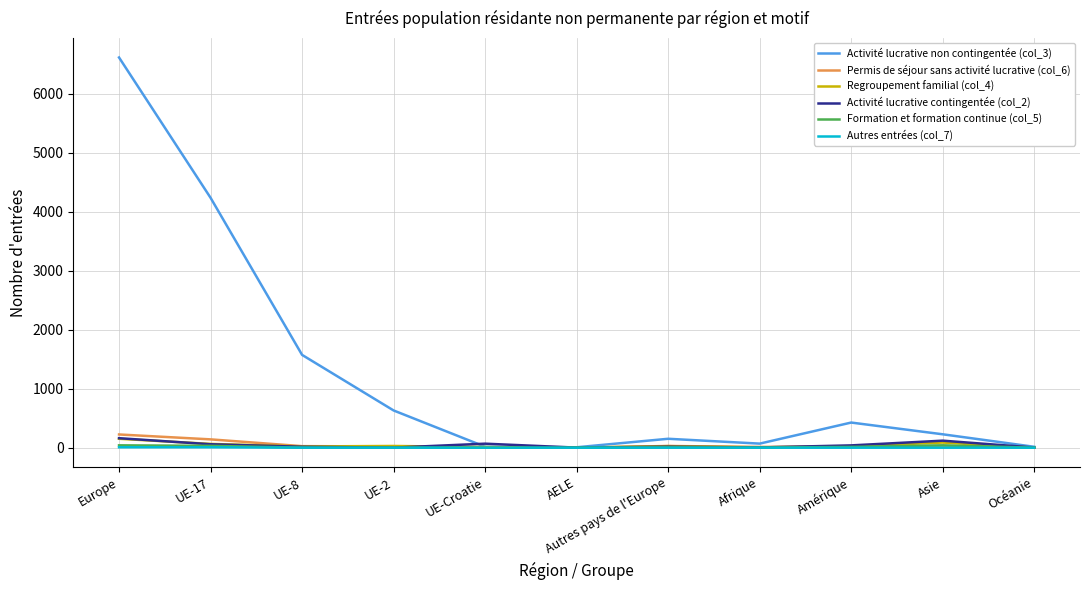

How many distinct data groups are displayed?

6